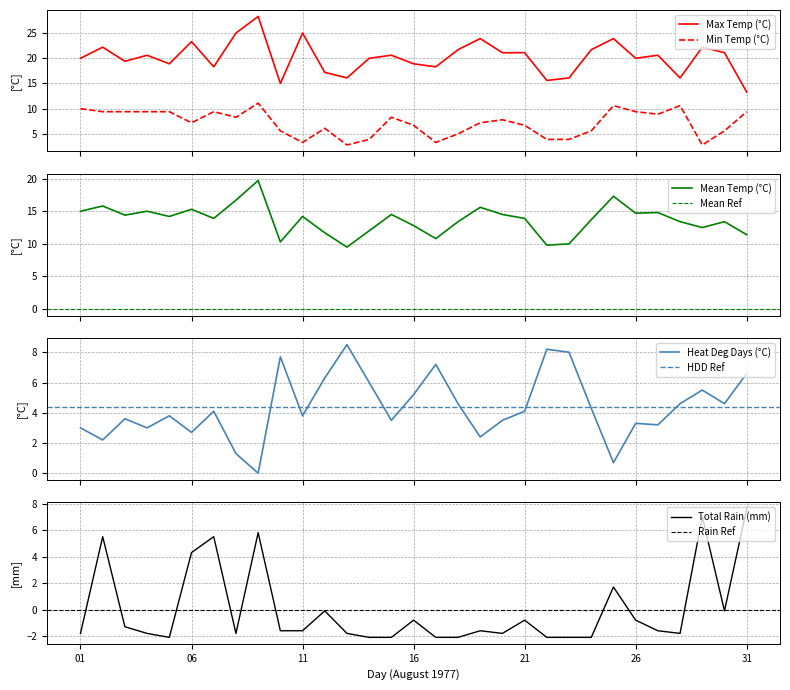

Which series has the largest range (max minus min)?

Max Temp (C)